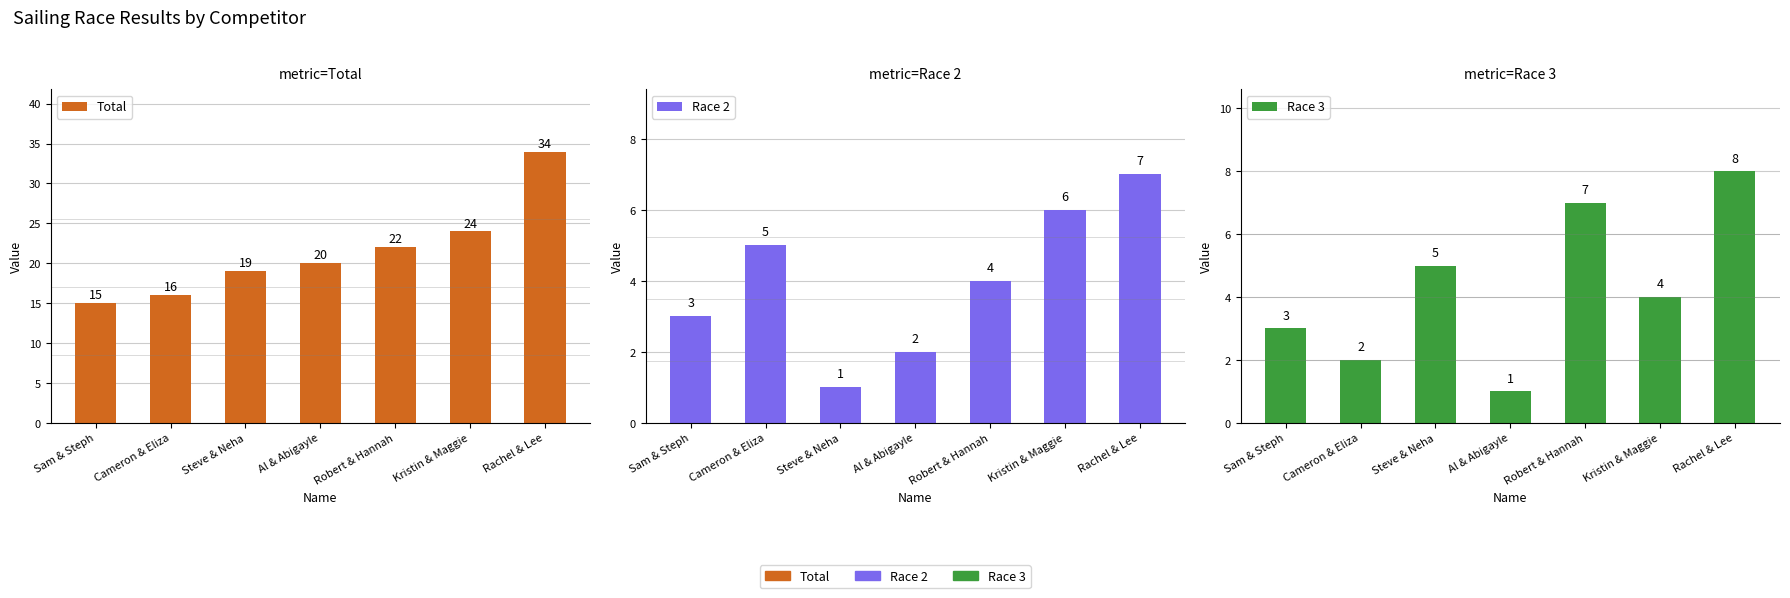

The Race 2 series shows 10 at Rachel & Lee. True or false?

False